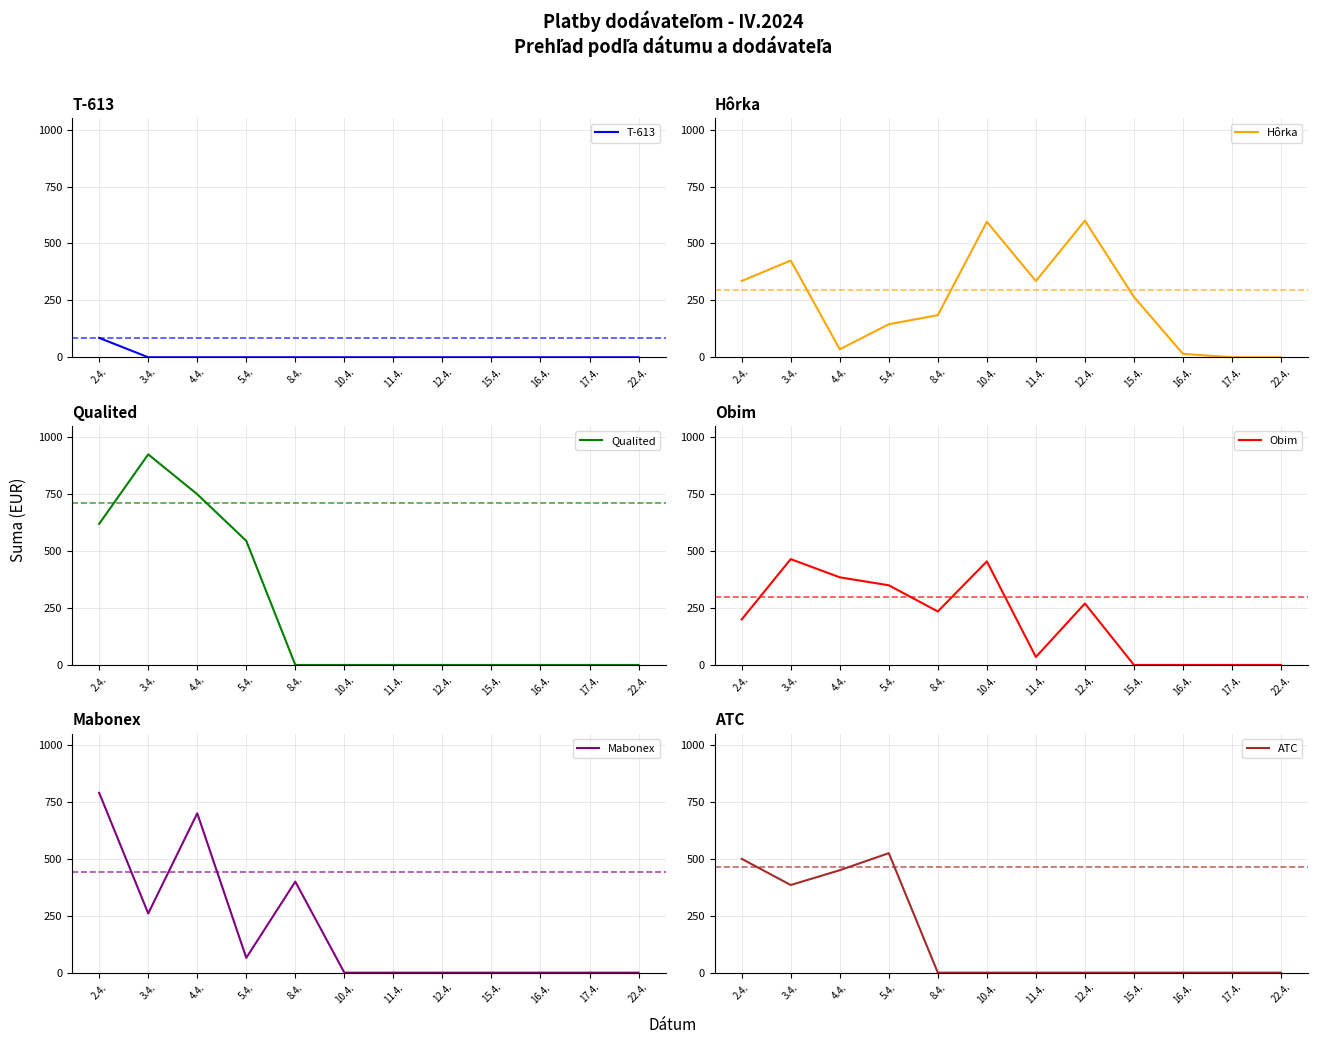

Where does the Hôrka series first go above 265?

2.4.